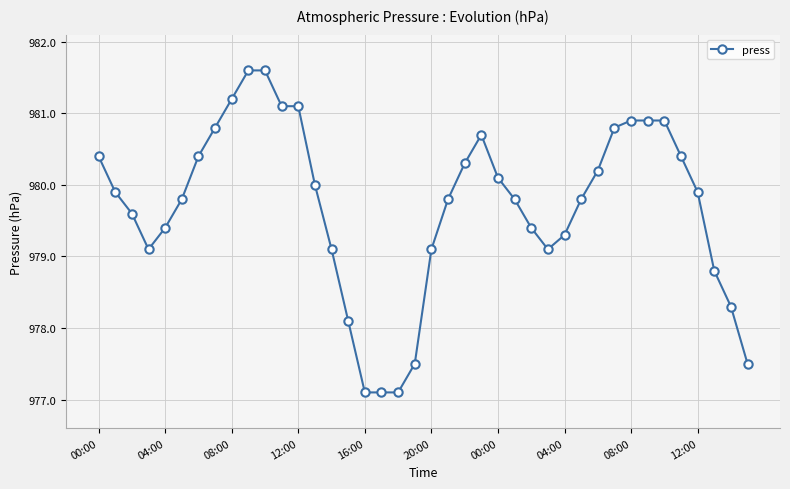

What is the minimum value shown in the chart?

977.1